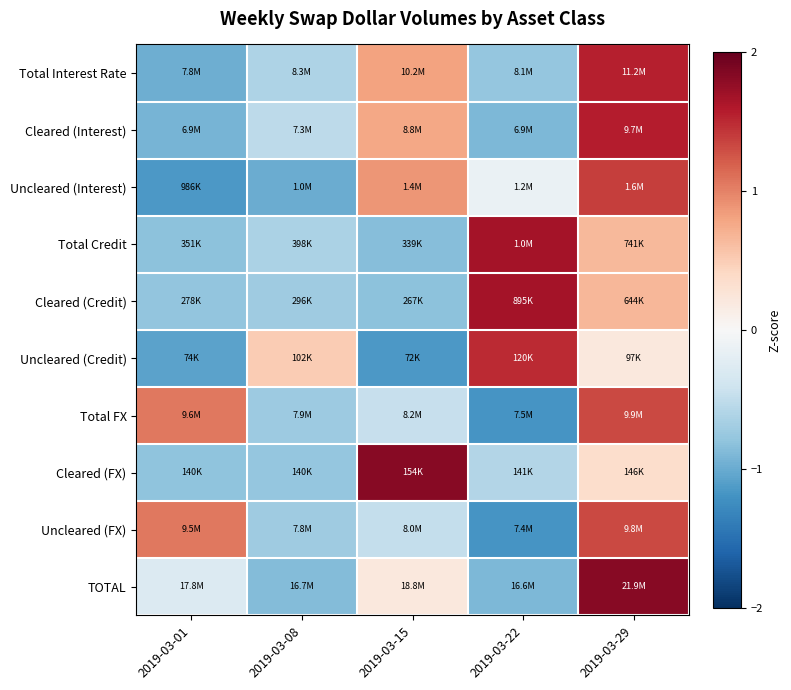

What is the maximum value shown in the chart?

1.8